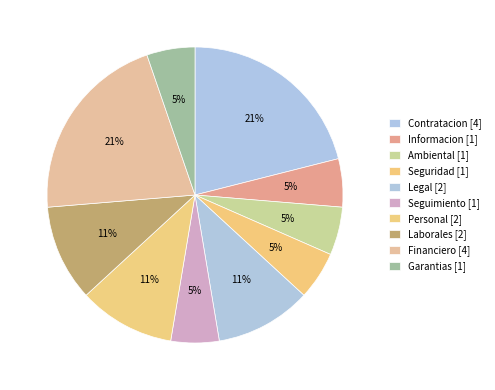

To the nearest percent, what is the difference between the Ambiental and Personal slice percentages?

5%